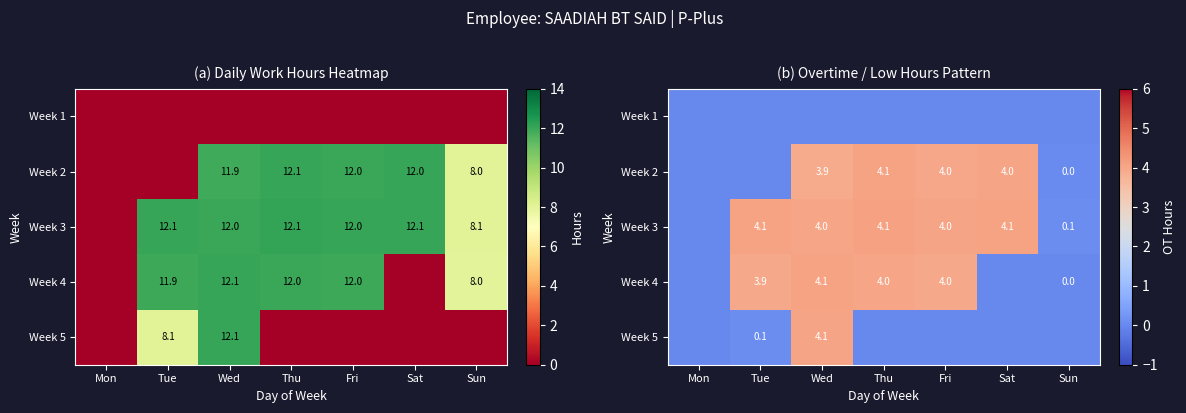

Is it true that Week 5 equals -2.0 at Mon?

False